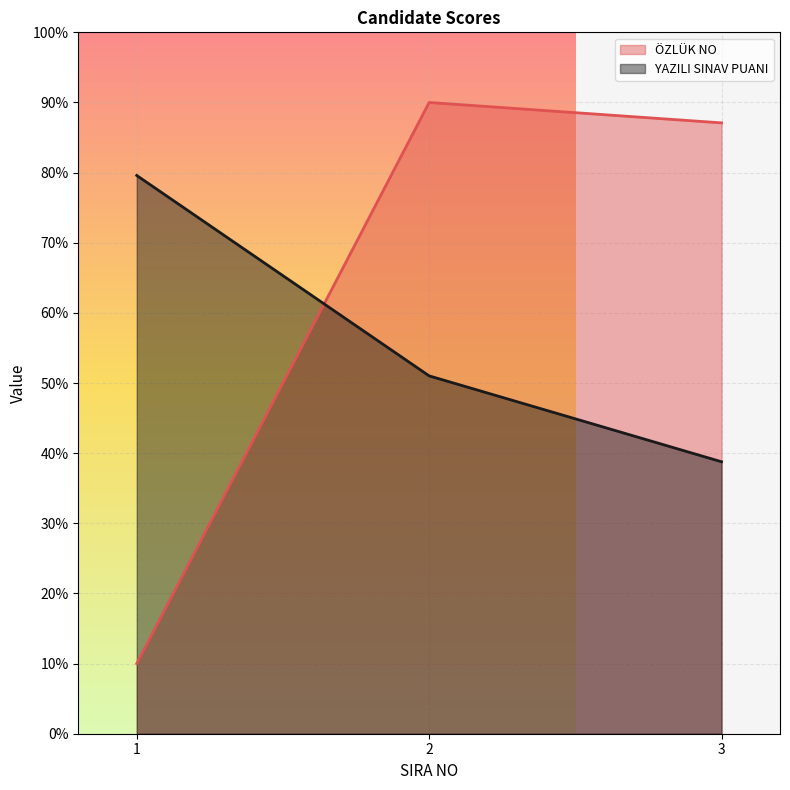

Between 2 and 3, which series saw the biggest shift?

YAZILI SINAV PUANI